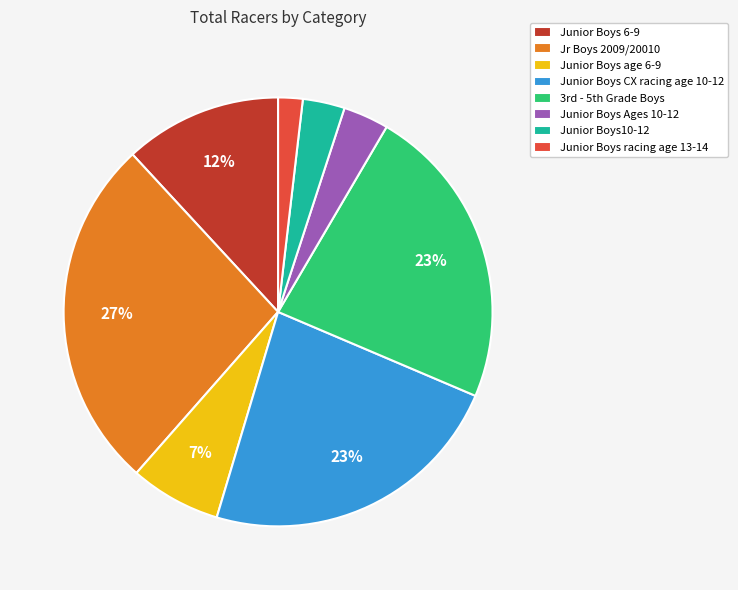

What is the smallest slice in the pie chart?

Junior Boys racing age 13-14